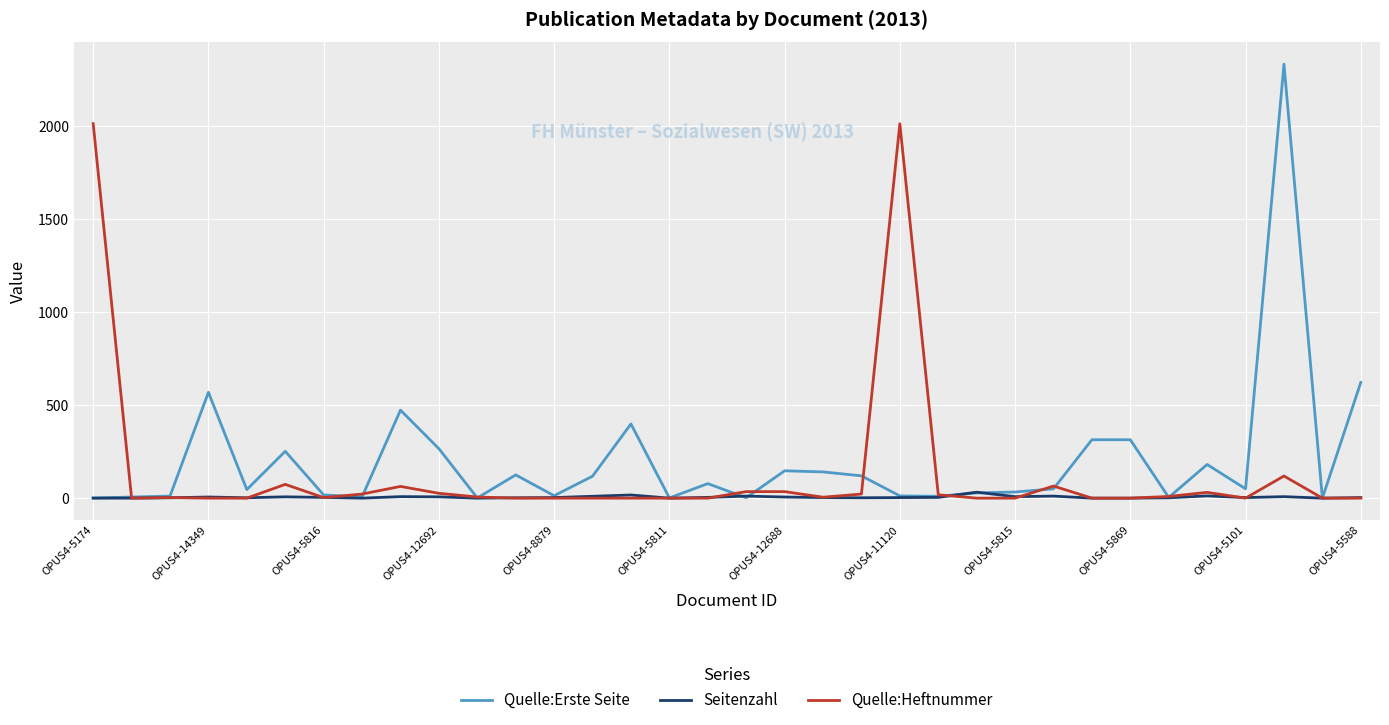

What is the maximum value shown in the chart?

2333